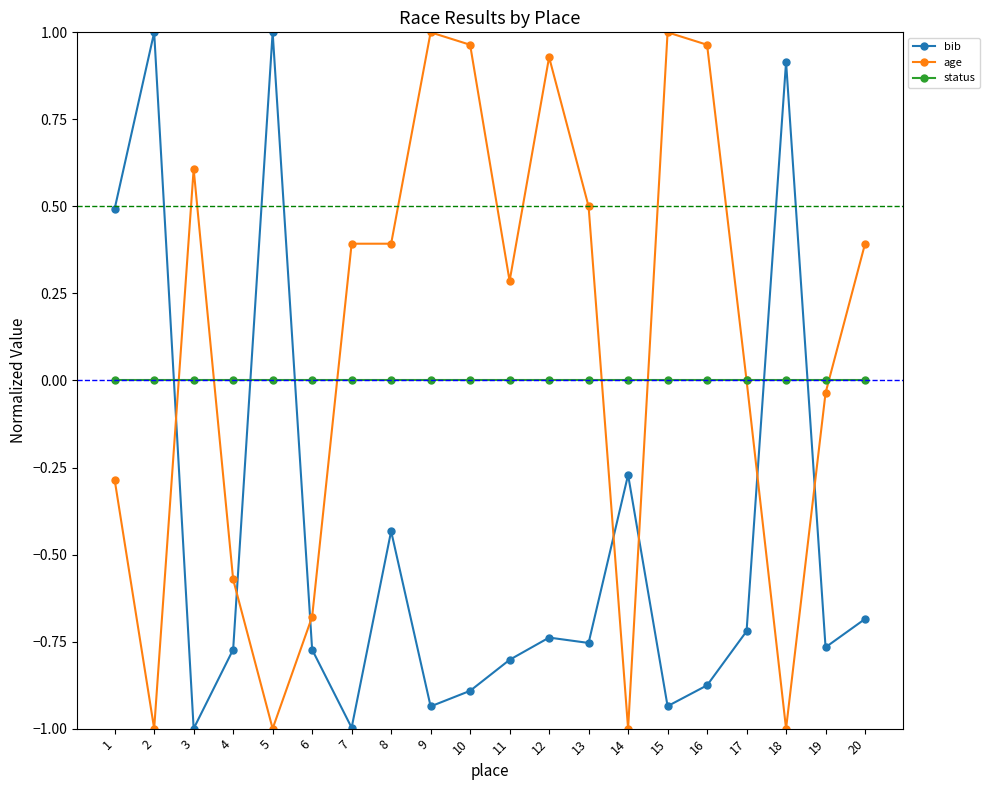

How many lines are shown in the chart?

3